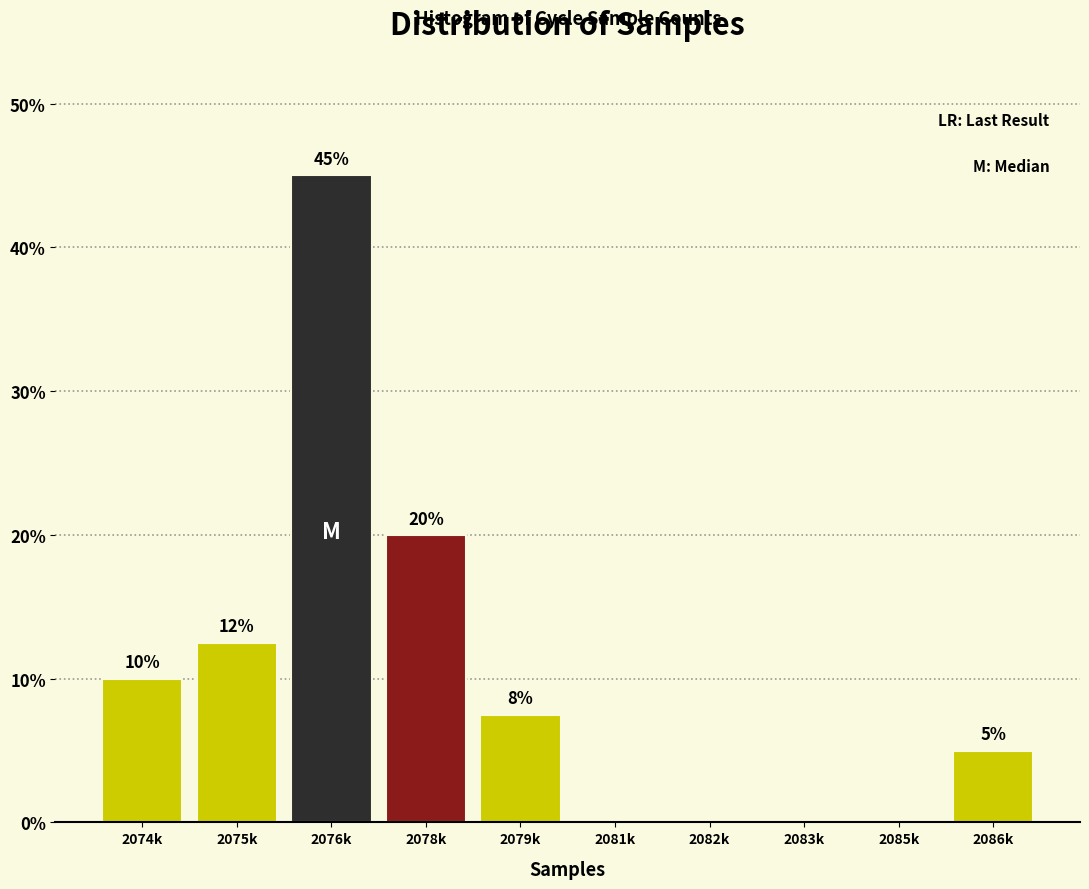

Is it true that the value at 2078k is 20.0?

True